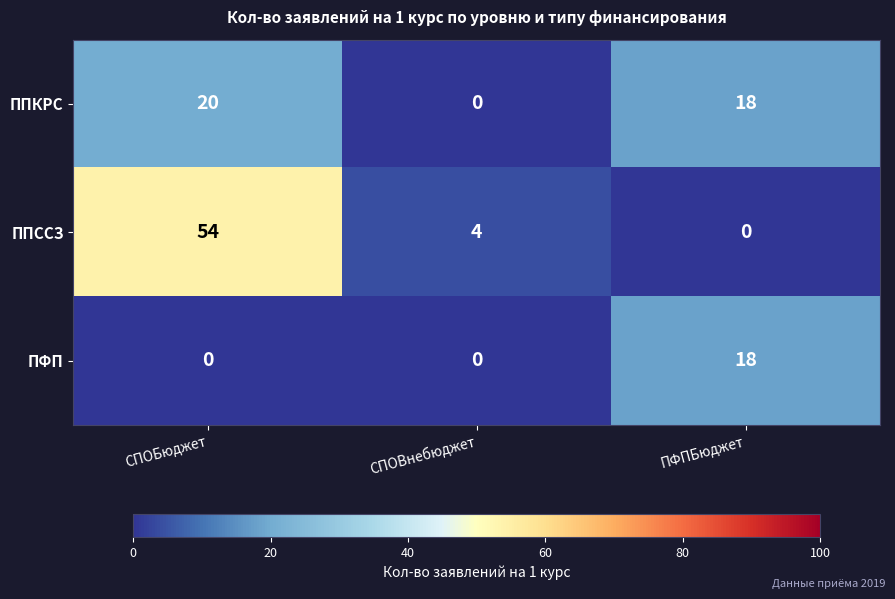

Where does the ППКРС series first go above 18?

СПОБюджет